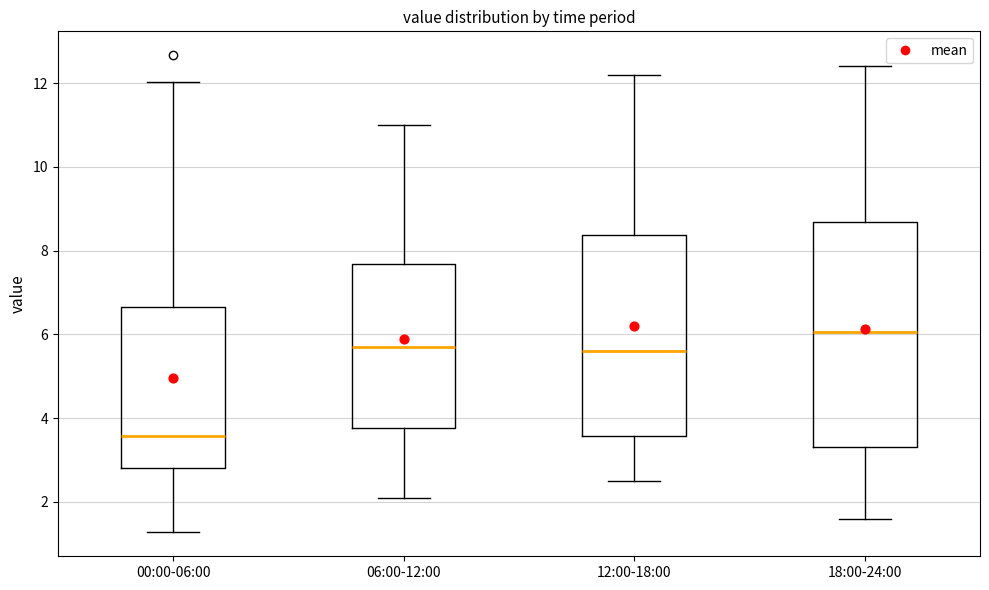

Which box is the tallest, from its lower edge to its upper edge?

18:00-24:00